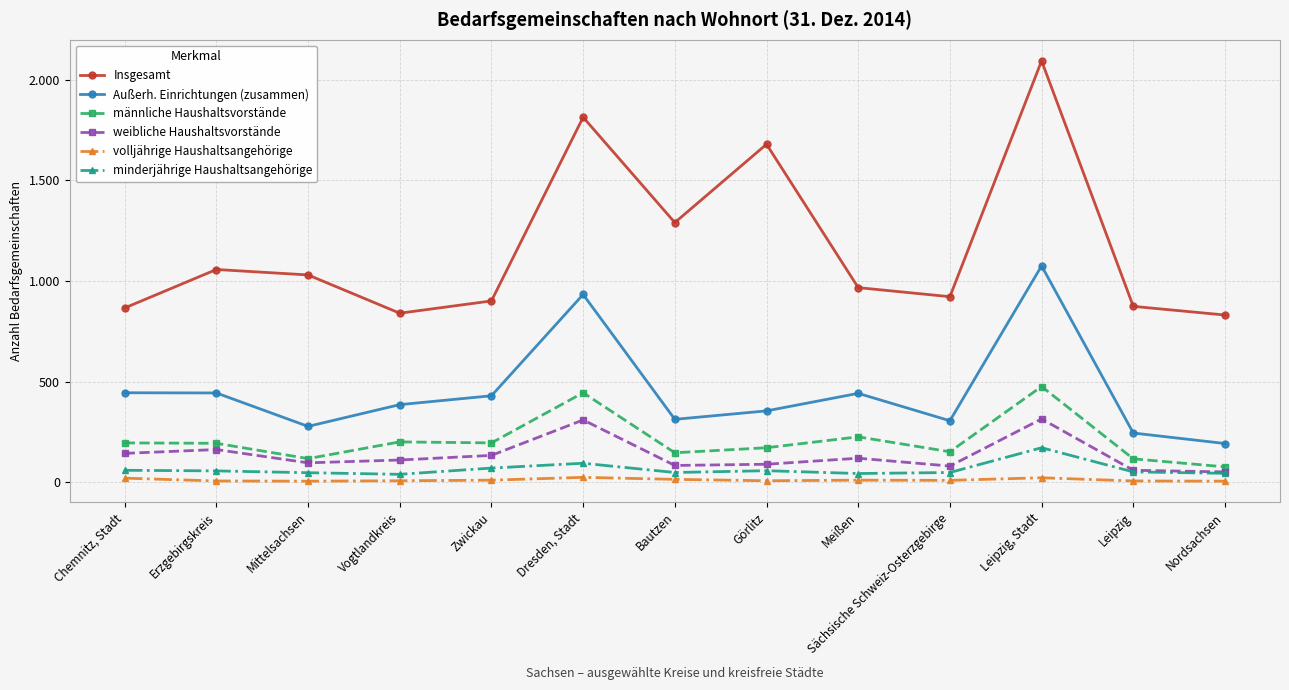

What is the highest value of the volljährige Haushaltsangehörige series?

25